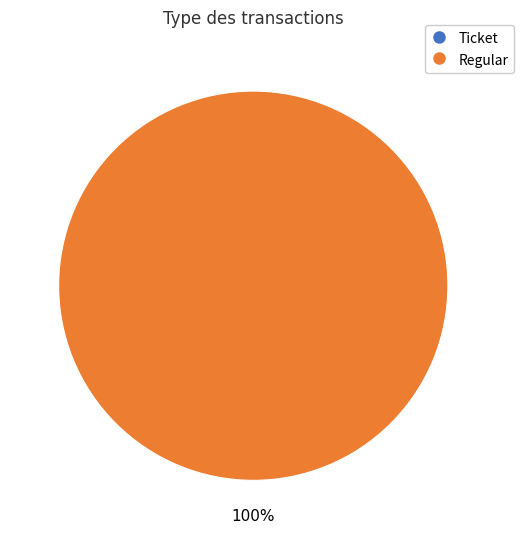

Which category accounts for the majority?

Regular